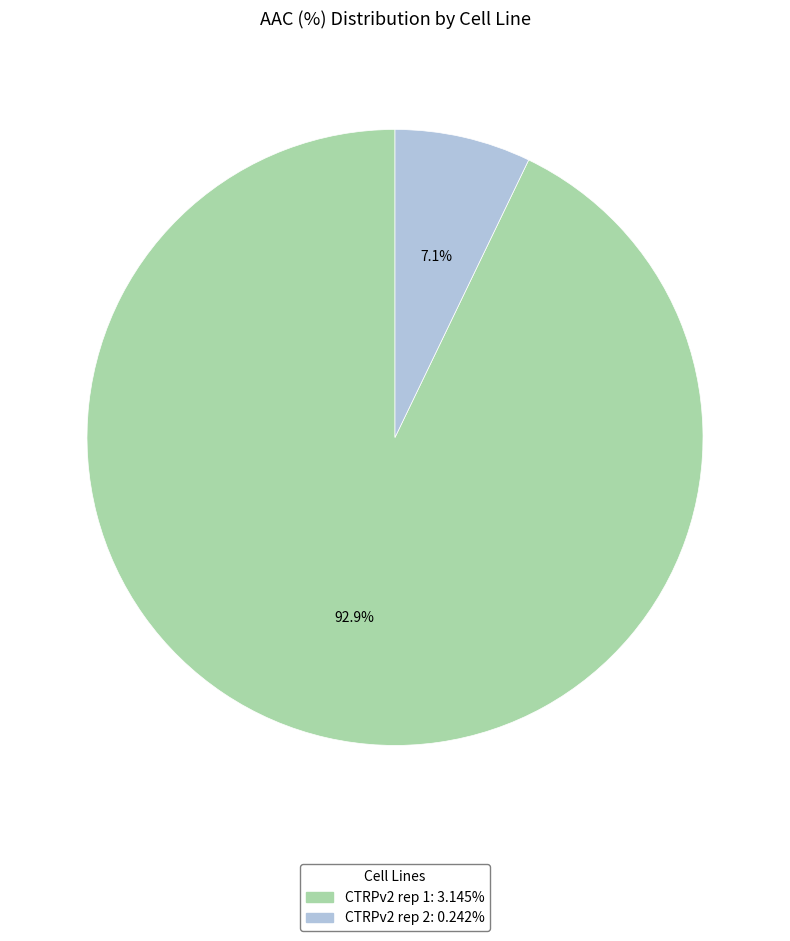

What percentage do CTRPv2 rep 2 and CTRPv2 rep 1 together represent?

100.0%